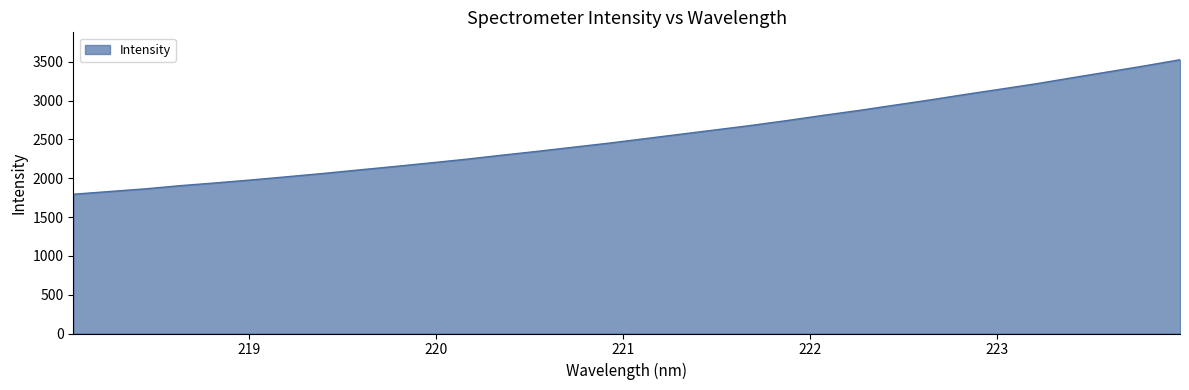

How many lines are shown in the chart?

1